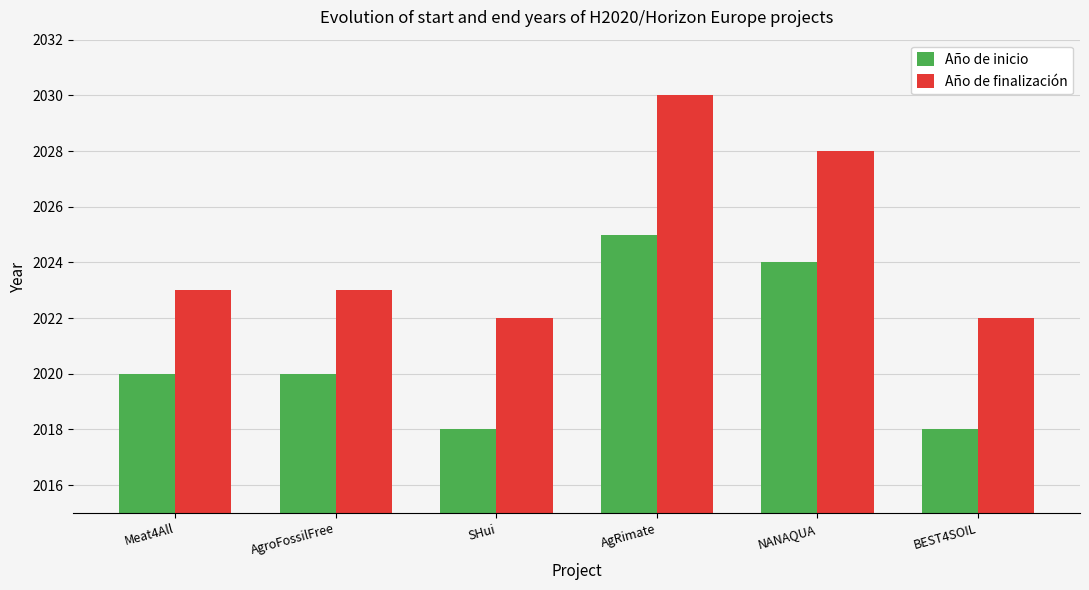

Reading left to right, what are all the values shown in this chart?

Año de inicio: 2020	2020	2018	2025	2024	2018
Año de finalización: 2023	2023	2022	2030	2028	2022